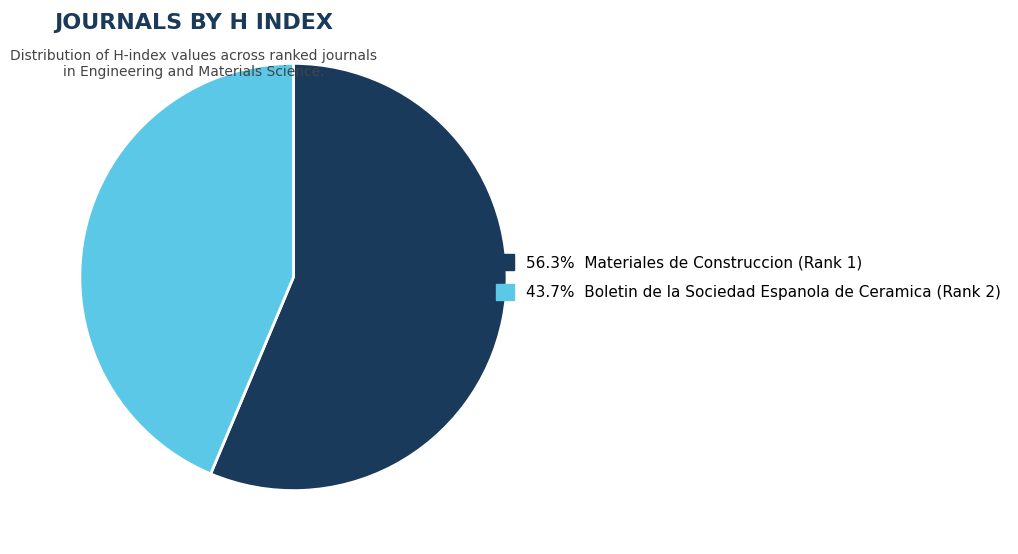

Is there a majority slice in this chart?

Yes